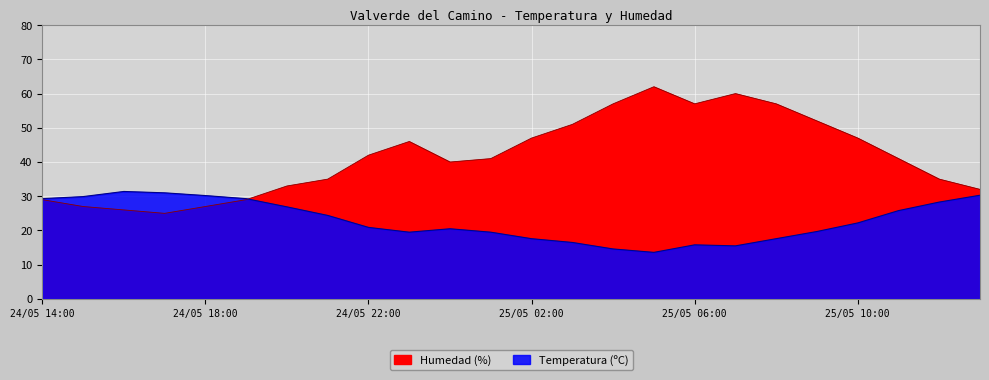

How many lines are shown in the chart?

2